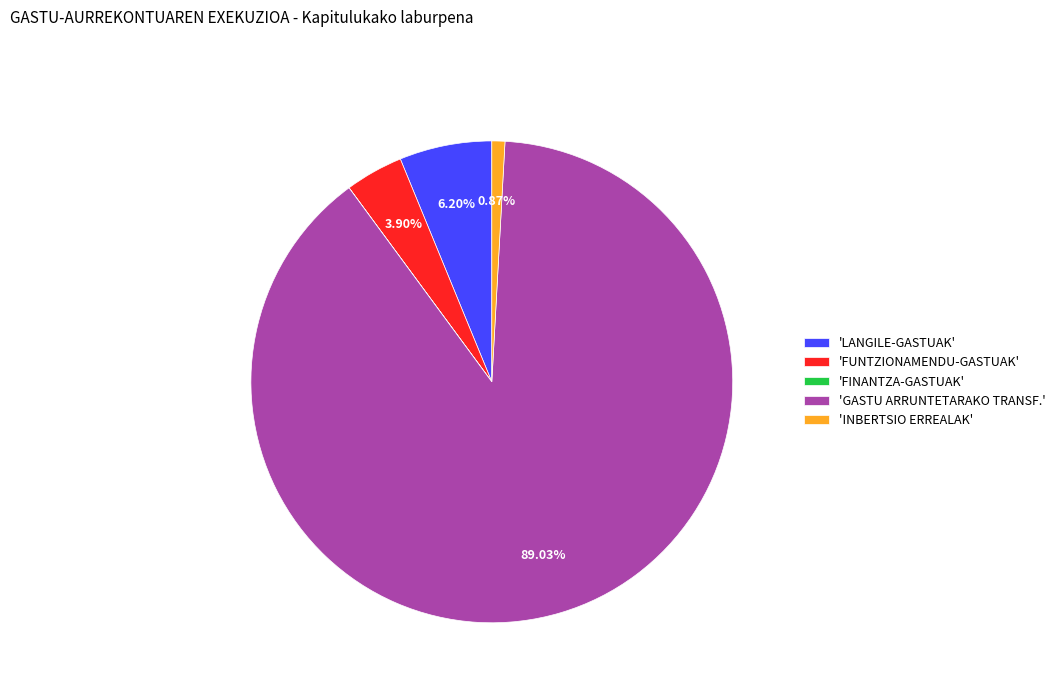

Approximately how many times larger is the value at 'GASTU ARRUNTETARAKO TRANSF.' compared to 'LANGILE-GASTUAK'?

14.4